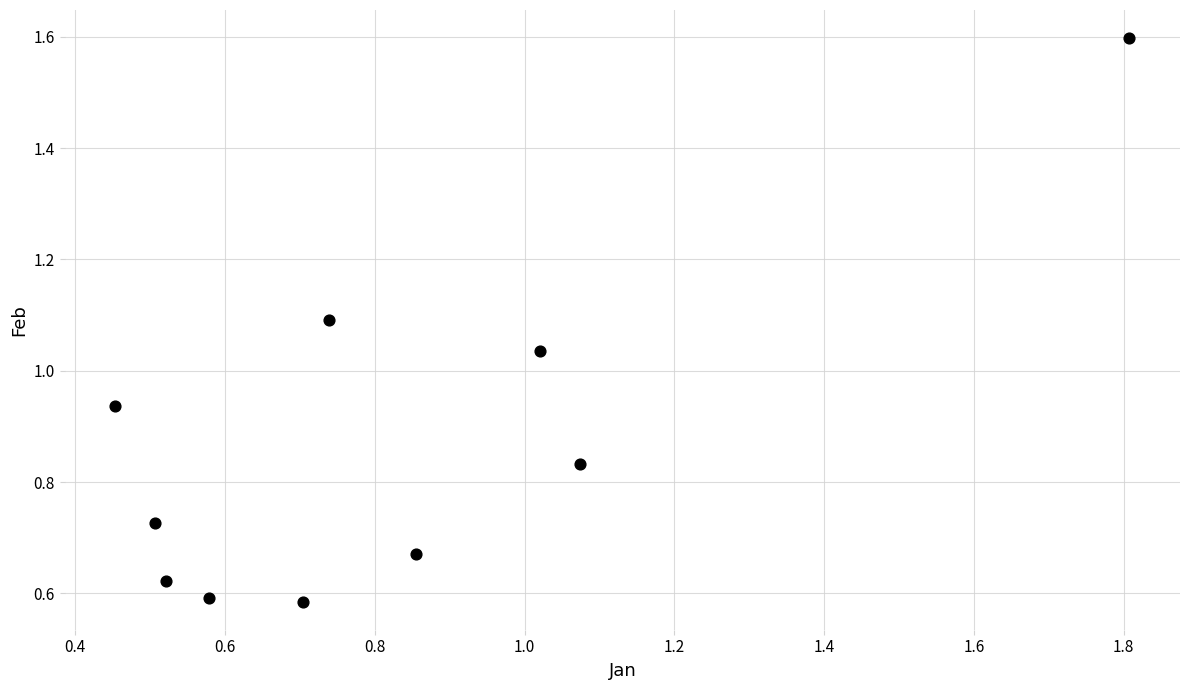

What is the range of X values (max minus min)?

1.4